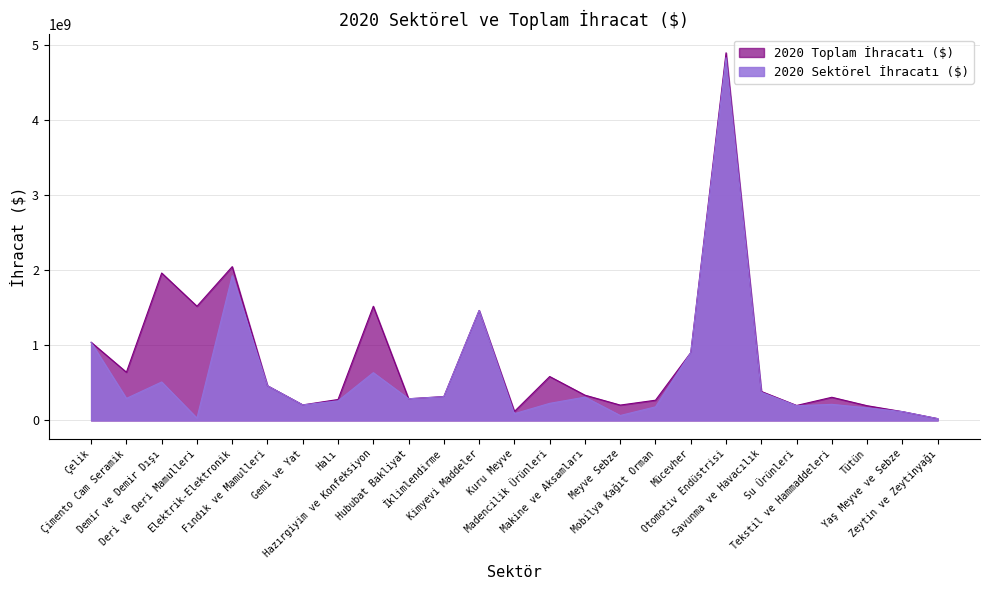

Which category has the lowest value in the 2020 Toplam İhracatı ($) series?

Zeytin ve Zeytinyağı